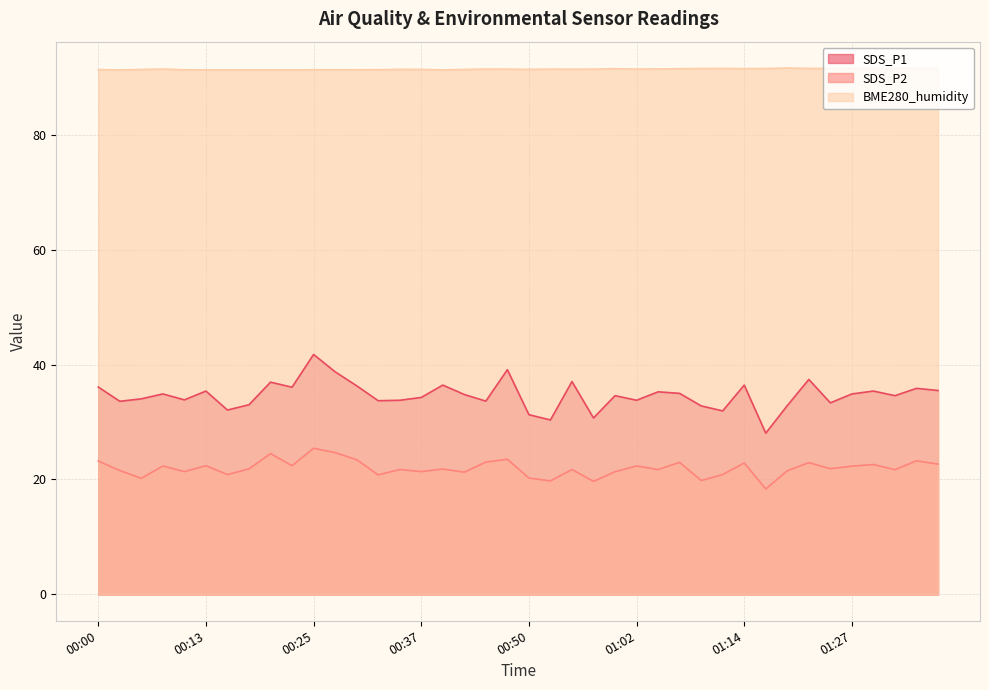

List the labels in order of SDS_P1 value, largest first.

00:25, 00:47, 00:27, 01:22, 00:55, 00:20, 00:40, 01:14, 00:30, 00:00, 00:22, 01:34, 01:36, 00:13, 01:29, 01:05, 01:07, 00:07, 01:27, 00:42, 01:00, 01:32, 00:37, 00:05, 00:10, 00:35, 01:02, 00:32, 00:45, 00:02, 01:24, 00:17, 01:19, 01:10, 00:15, 01:12, 00:50, 00:57, 00:52, 01:17